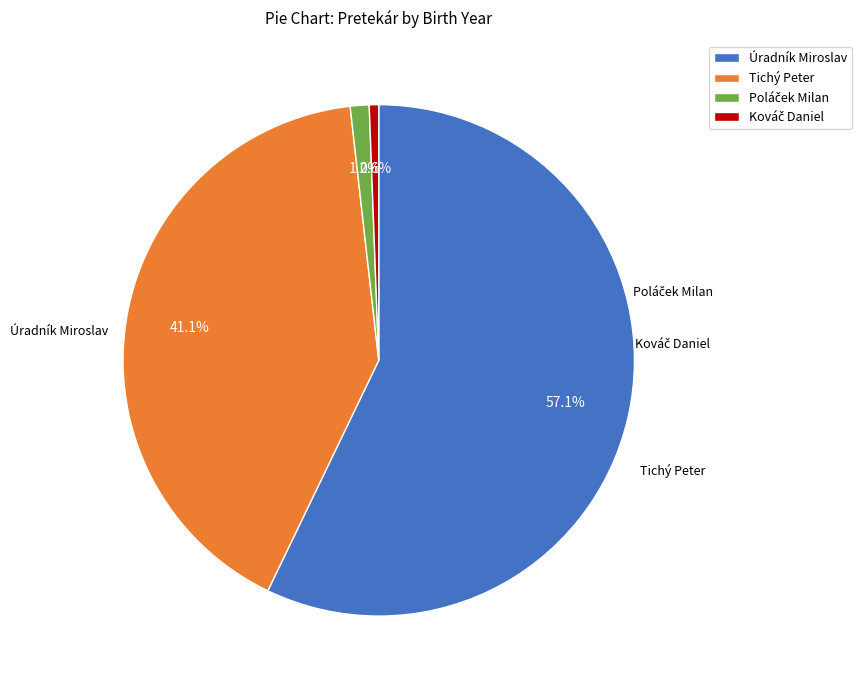

Approximately how many times larger is the value at Tichý Peter compared to Úradník Miroslav?

0.7